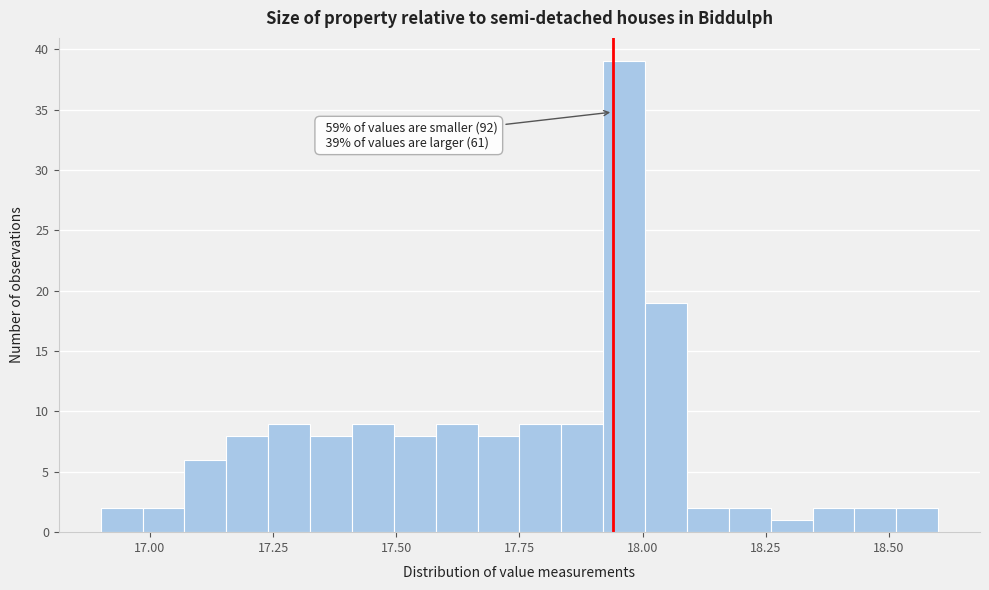

Read against the x-axis, roughly where is the centre of the tallest bar?

17.95